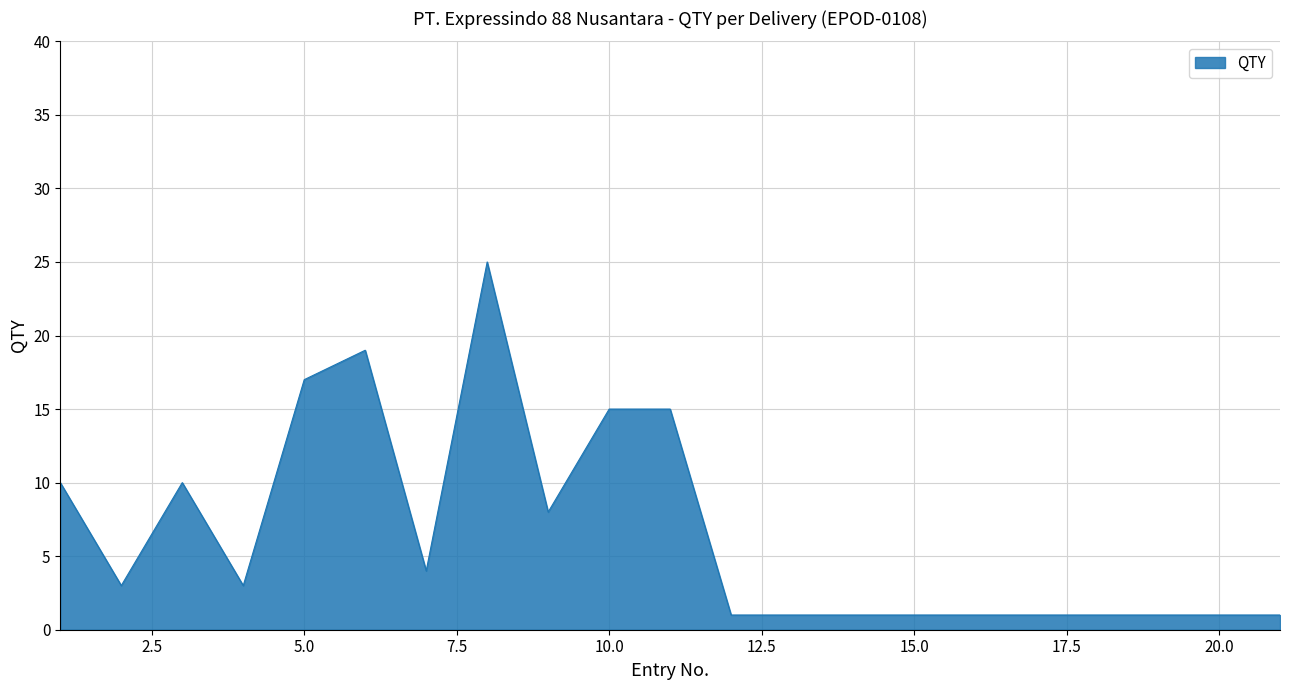

What is the minimum value shown in the chart?

1